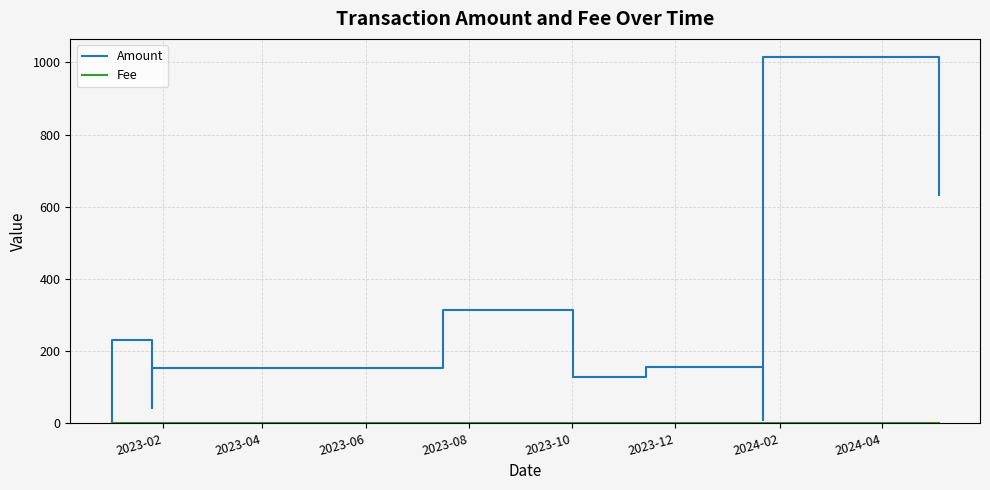

What is the label of the 10th point from the right?

2023-02